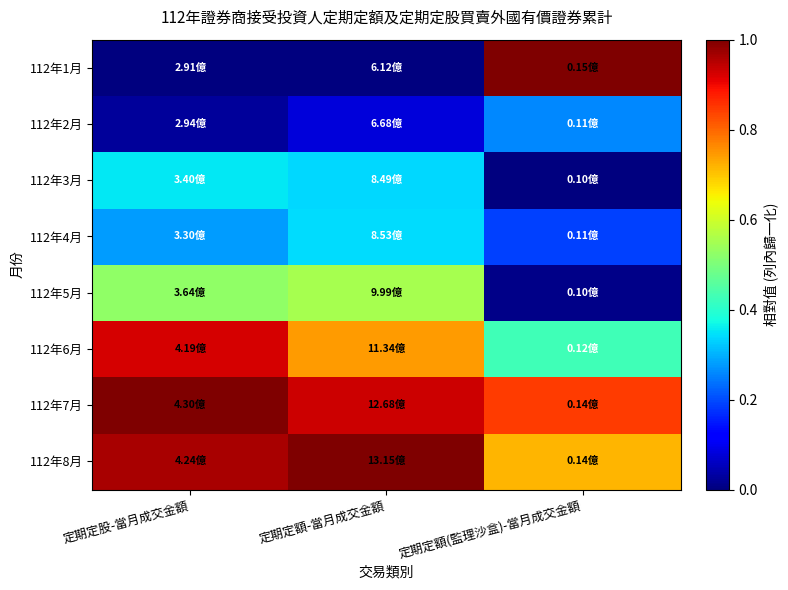

What is the total value across all series at 定期定股-當月成交金額?

4.1